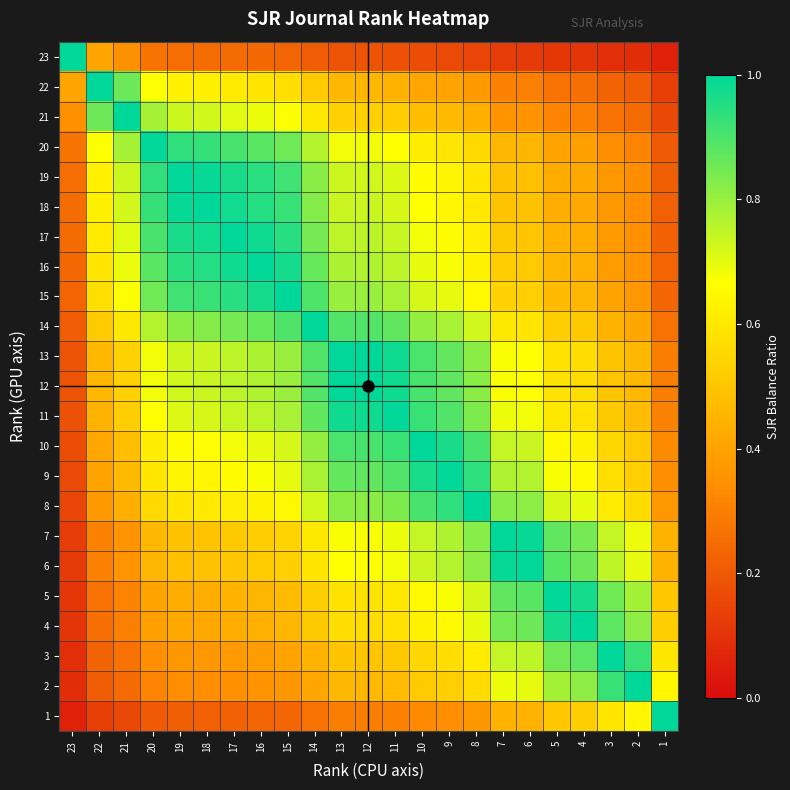

What is the difference between the highest and lowest values at 9?

0.8